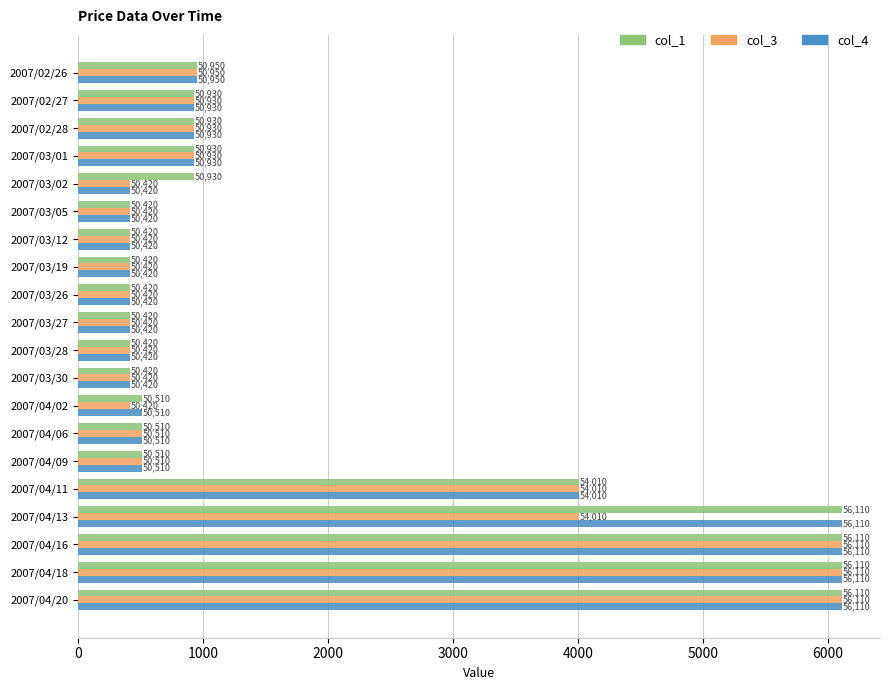

How many bars are there in total?

60